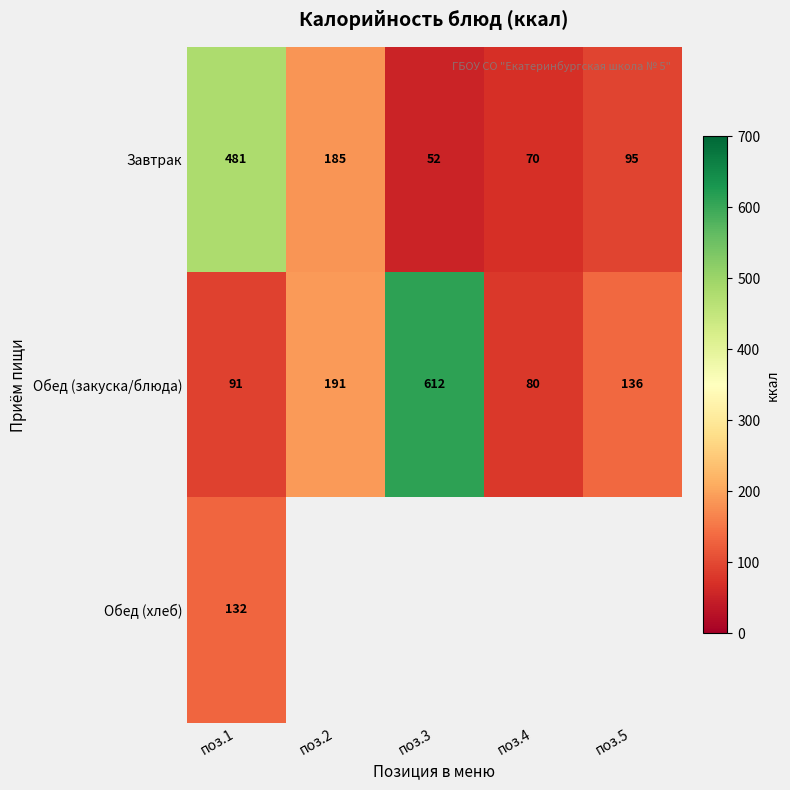

What is the maximum value shown in the chart?

611.6